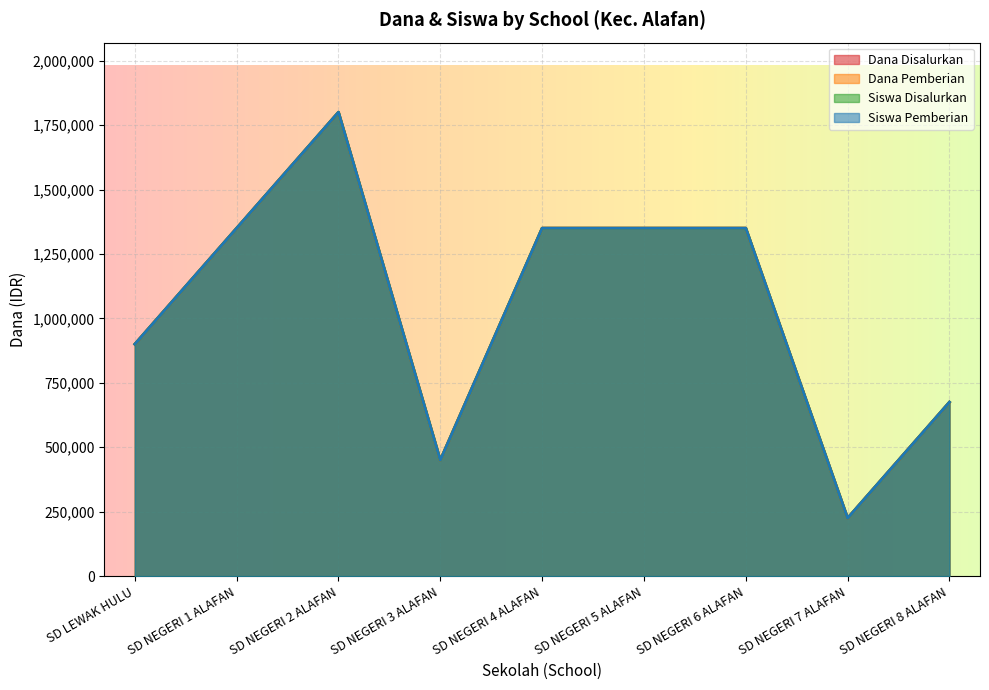

What is the sum of all Dana Pemberian values?

9450000